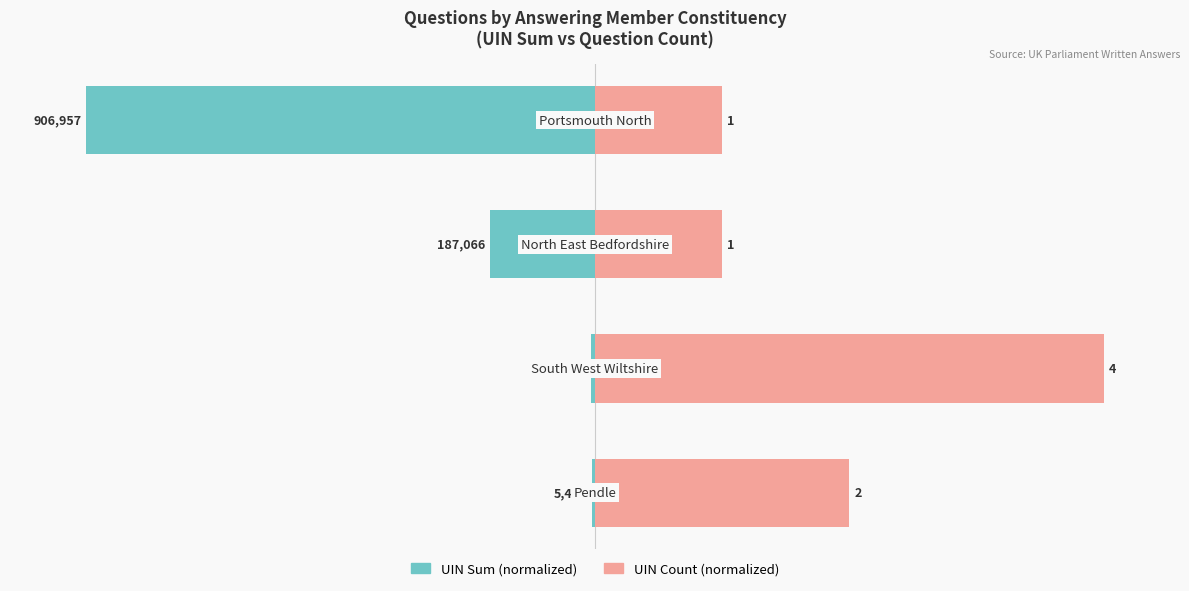

What is the difference between the maximum and minimum values in the UIN Count (normalized) series?

75.0